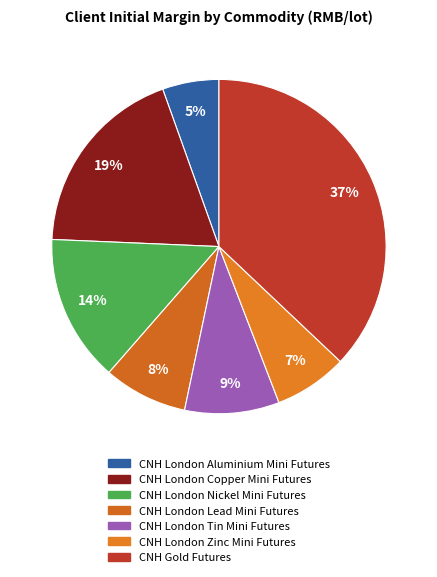

To the nearest percent, what is the combined percentage of CNH London Copper Mini Futures and CNH London Nickel Mini Futures?

33%